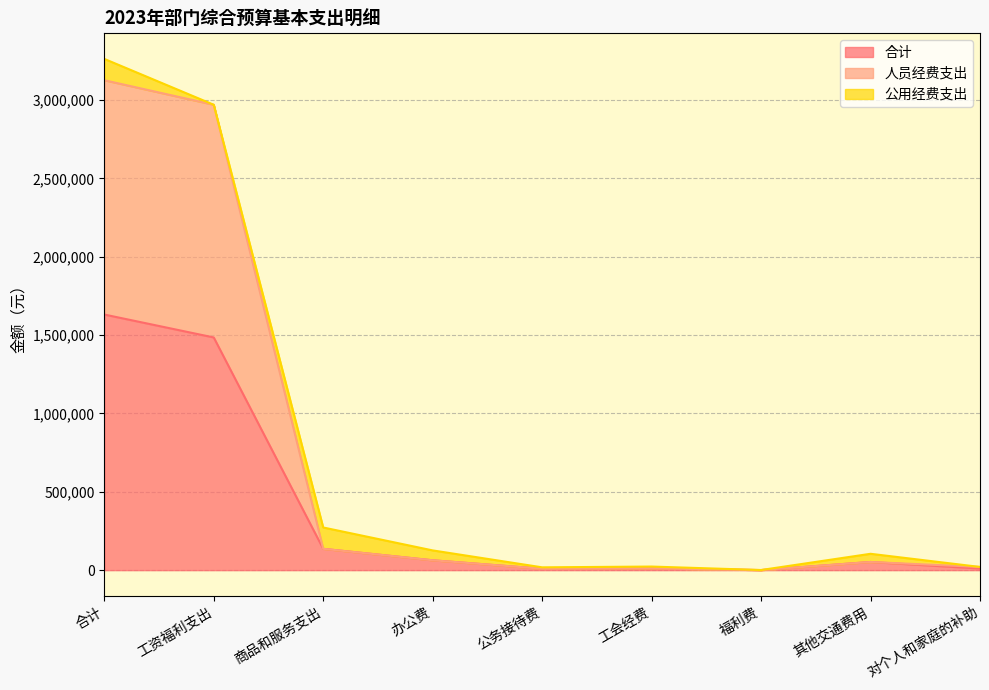

True or false: 合计 and 人员经费支出 intersect in this chart.

False